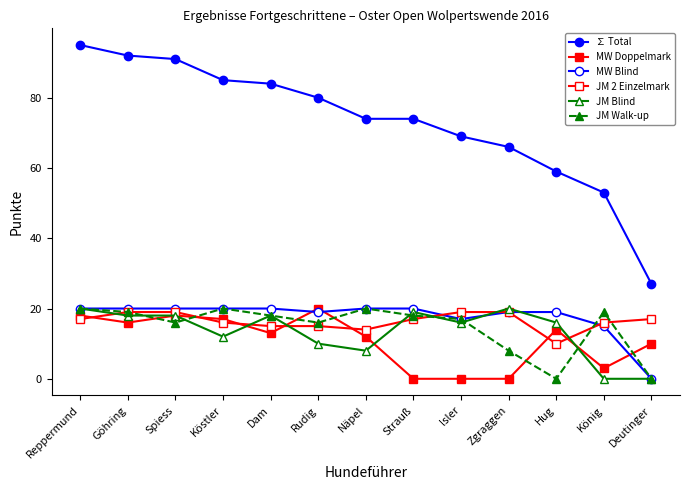

What is the difference between the ∑ Total values at Strauß and Göhring?

18